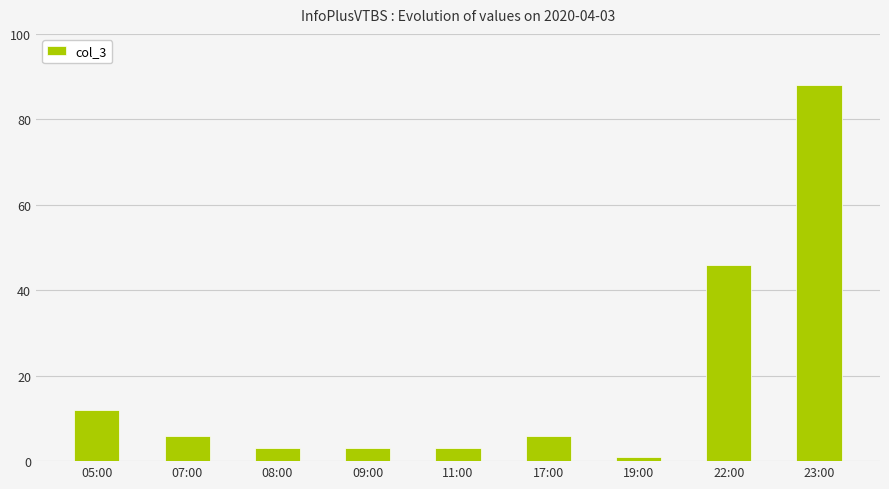

The value at 05:00 is 6. True or false?

False